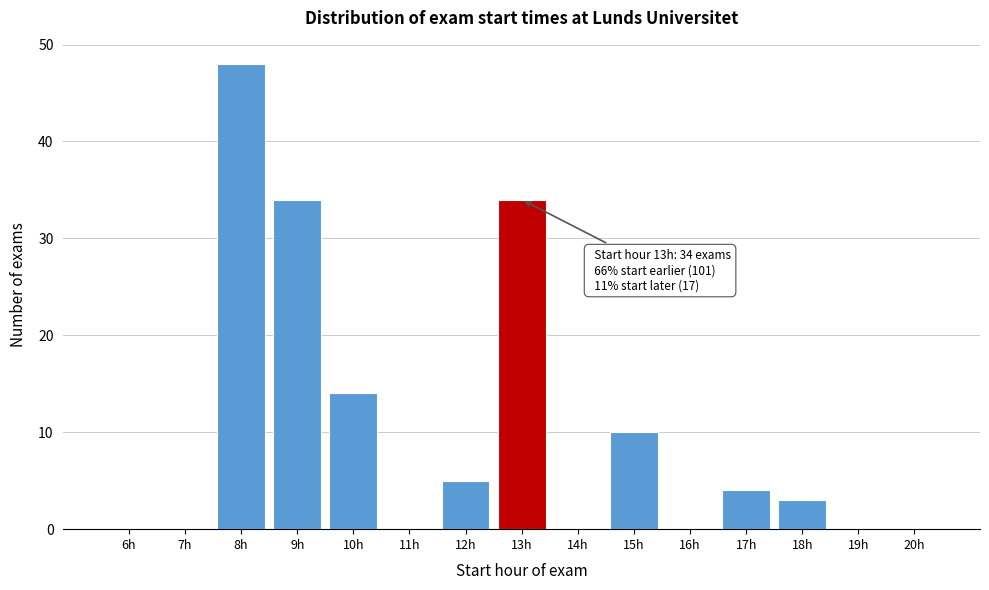

Reading left to right, list all the values displayed in this chart.

6h=0	7h=0	8h=48	9h=34	10h=14	11h=0	12h=5	13h=34	14h=0	15h=10	16h=0	17h=4	18h=3	19h=0	20h=0